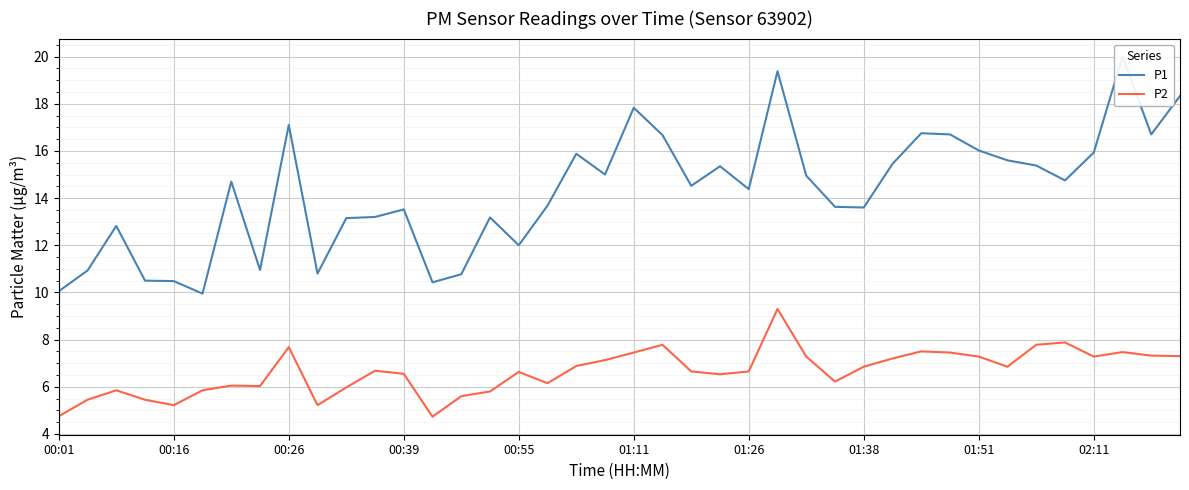

Is it true that P2 equals 4.6 at 30?

False